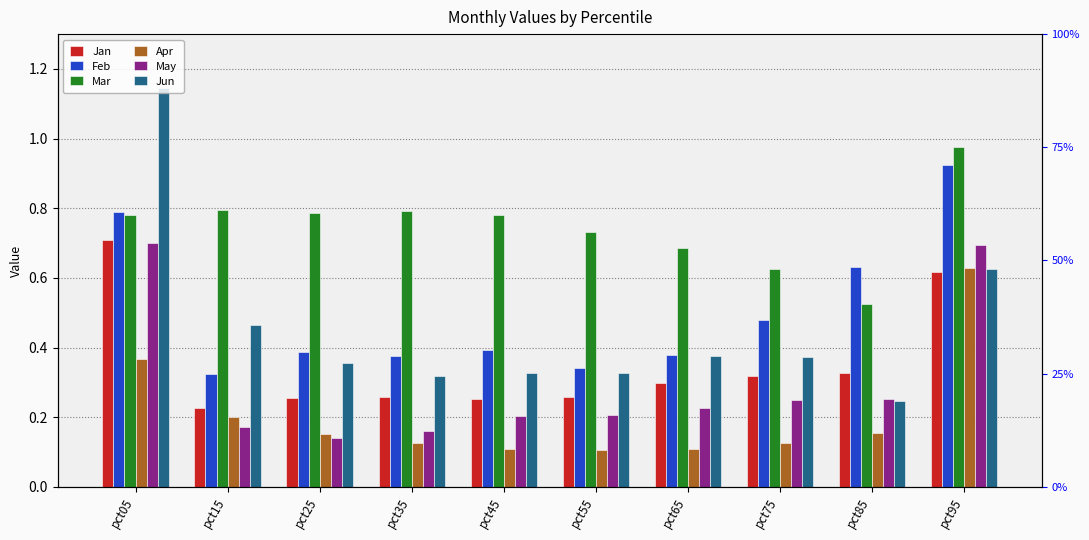

How many categories are shown in the chart?

10